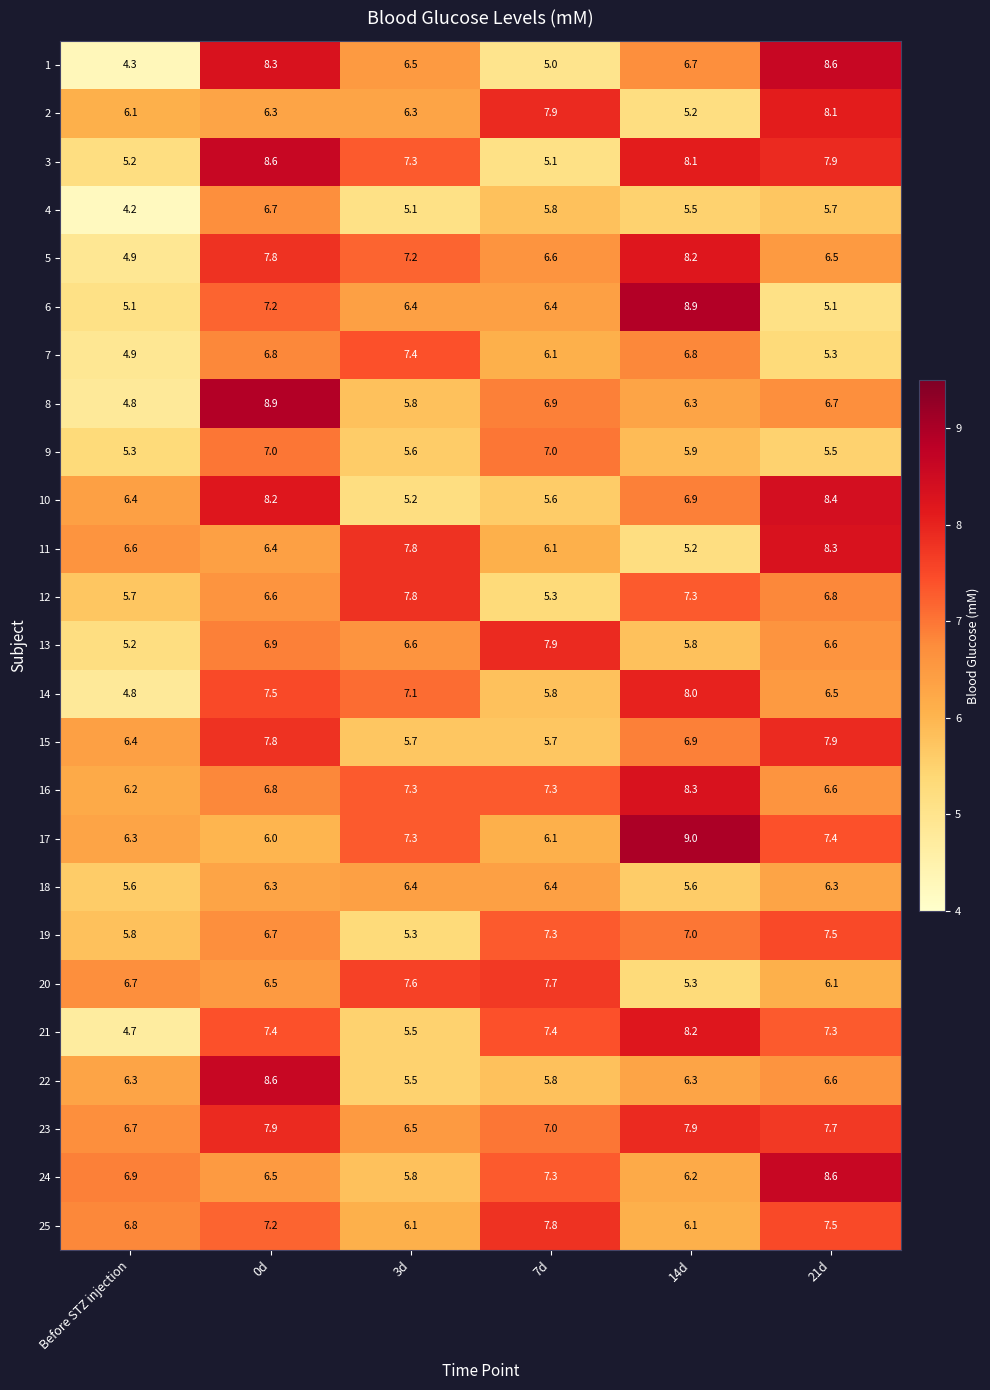

Rank the categories by 24 value from lowest to highest.

3d, 14d, 0d, Before STZ injection, 7d, 21d